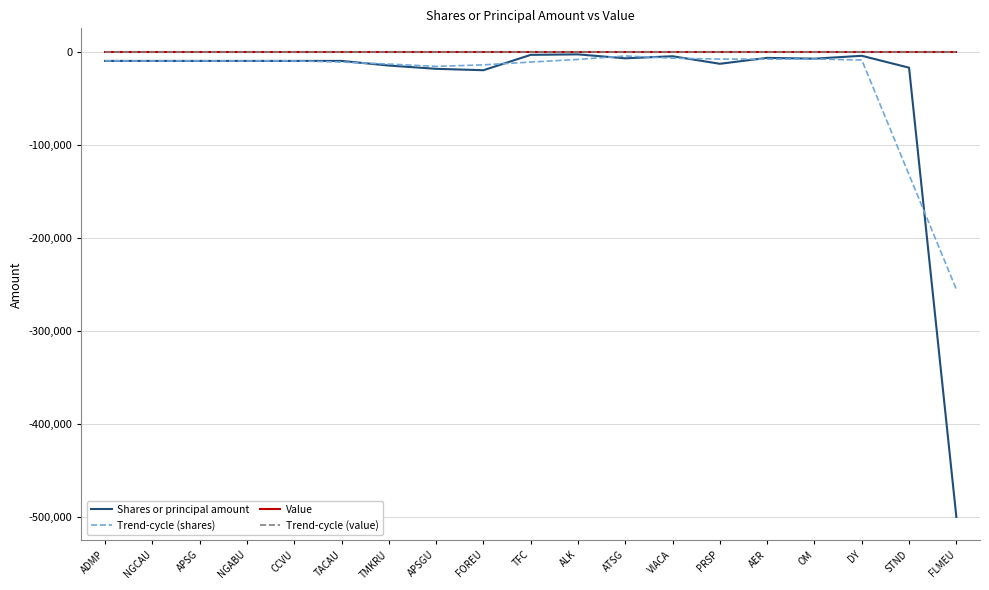

What is the label of the 3rd point from the left?

APSG